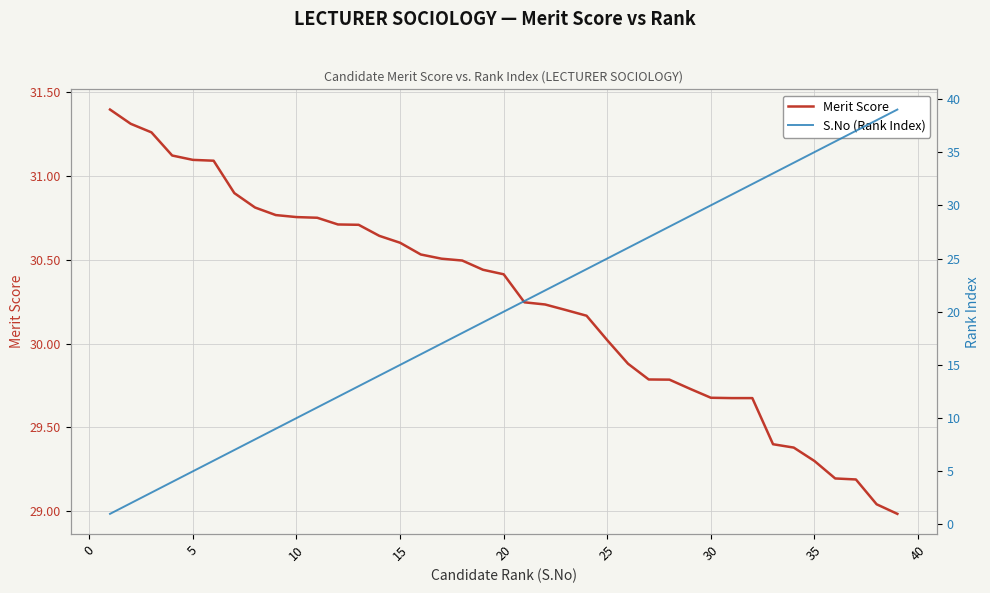

The value of Merit Score at 20 is 30.4. True or false?

True